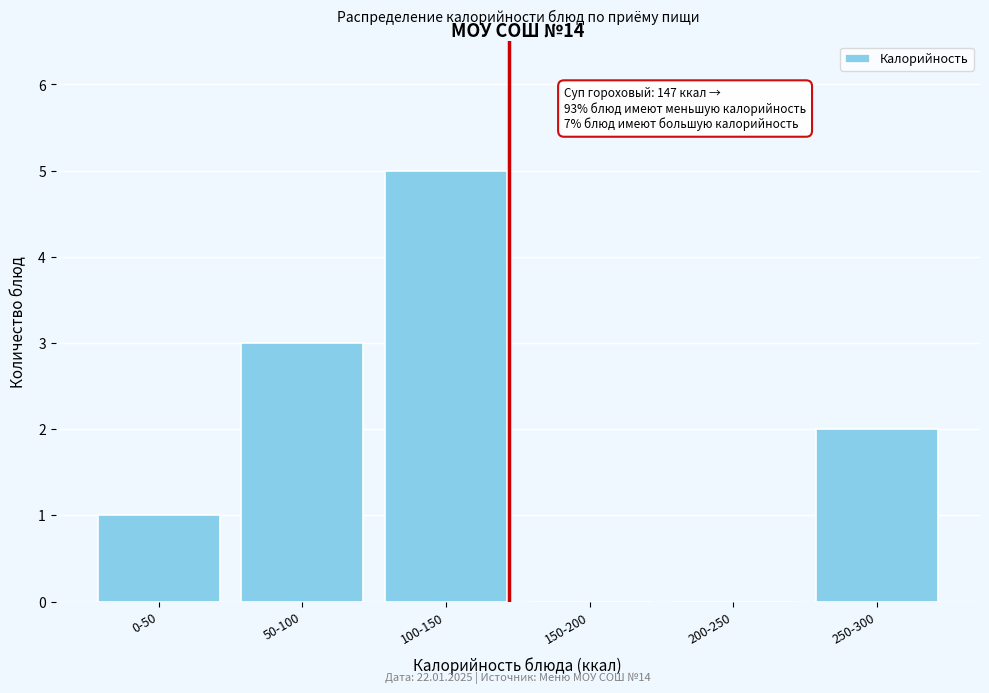

Reading left to right, what are all the values shown in this chart?

0-50=1	50-100=3	100-150=5	150-200=0	200-250=0	250-300=2